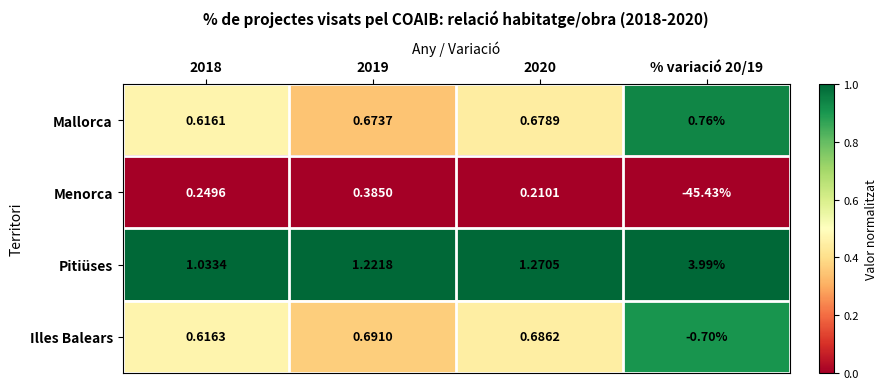

Between 2019 and 2020, which series saw the biggest shift?

Menorca